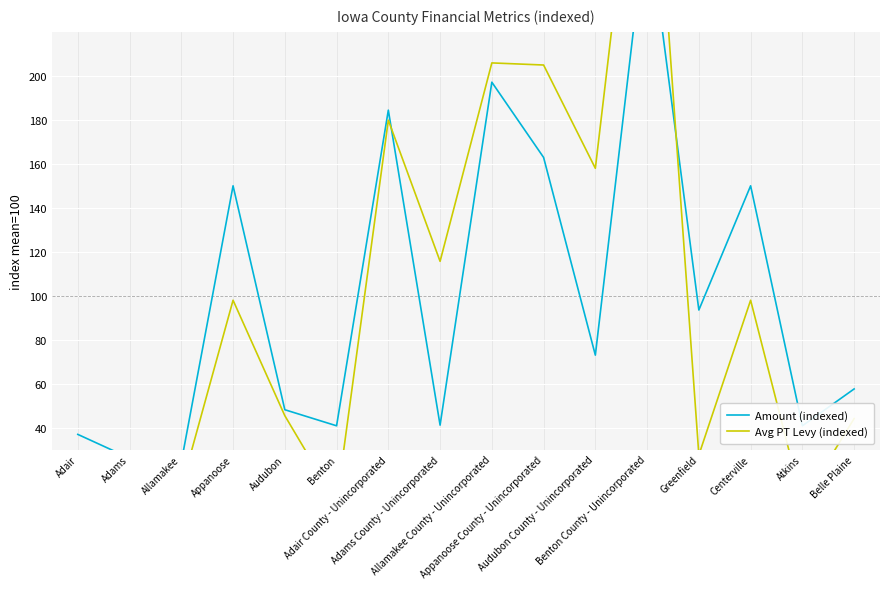

What is the label of the 14th point from the right?

Allamakee